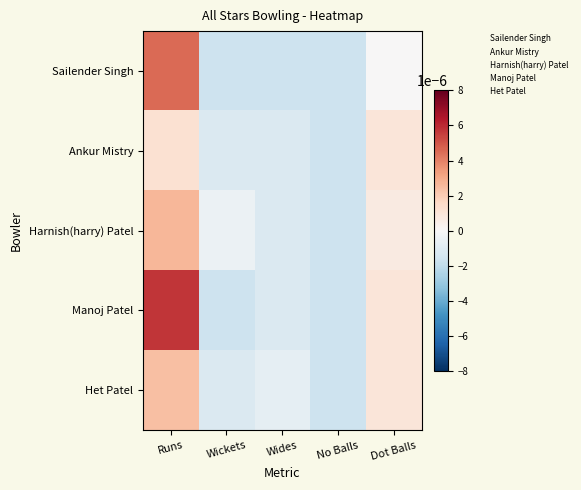

At which category is the sum across all series the highest?

Runs